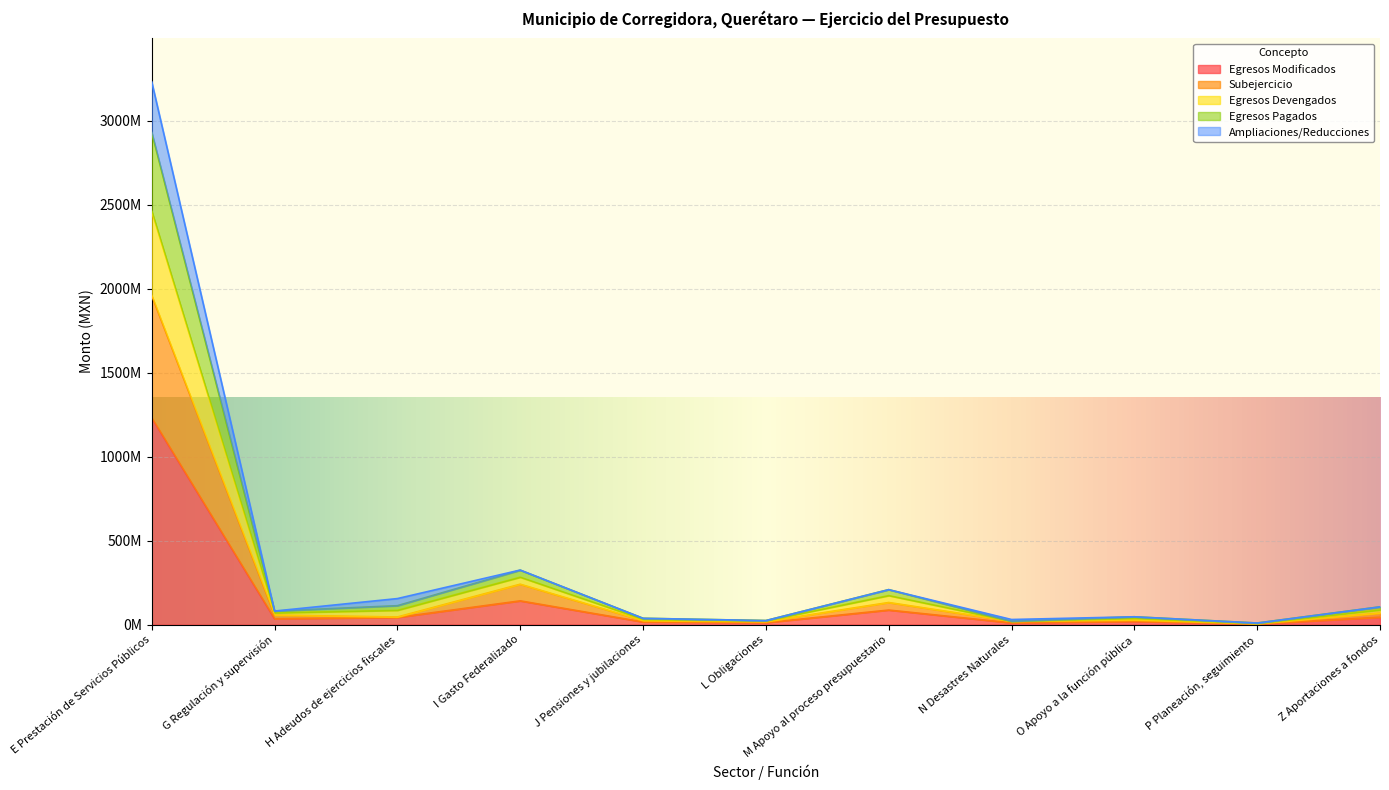

What is the highest value of the Egresos Modificados series?

1230618230.8